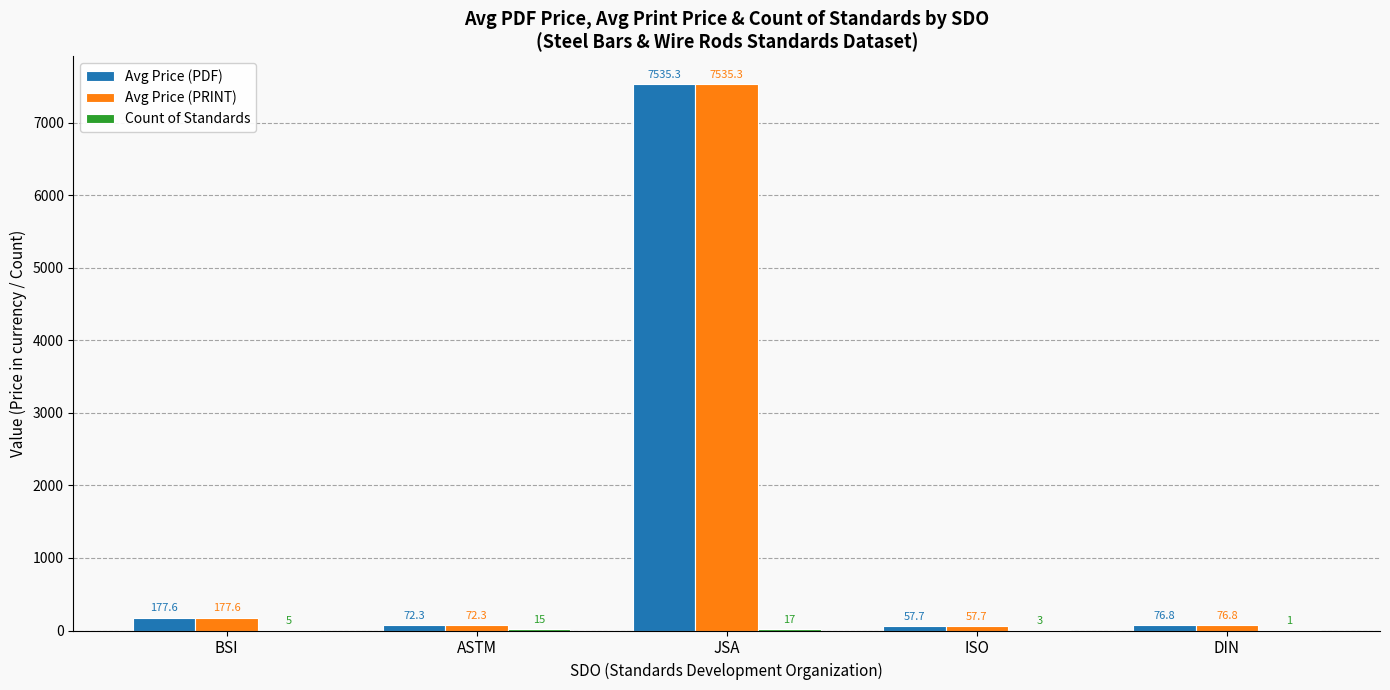

What is the sum of the Avg Price (PRINT) values at ISO and DIN?

134.5